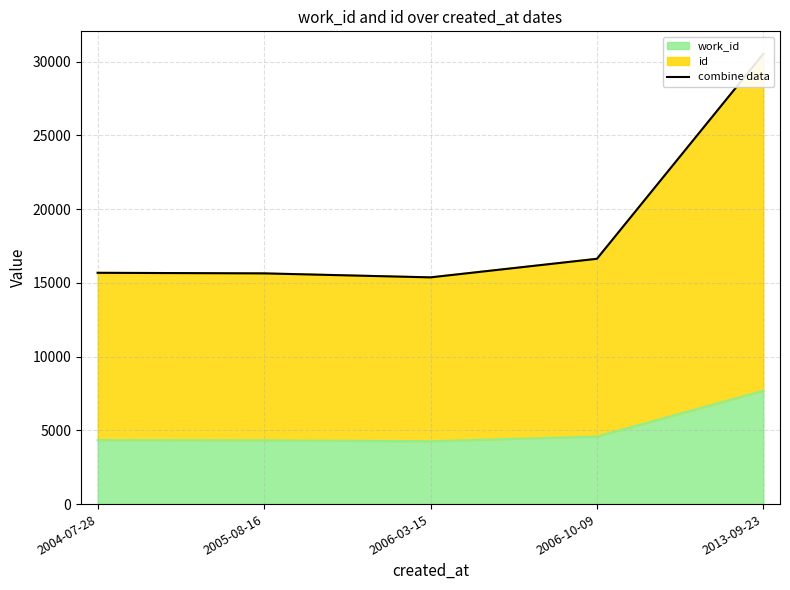

Rank the categories by value from highest to lowest.

2013-09-23, 2006-10-09, 2004-07-28, 2005-08-16, 2006-03-15